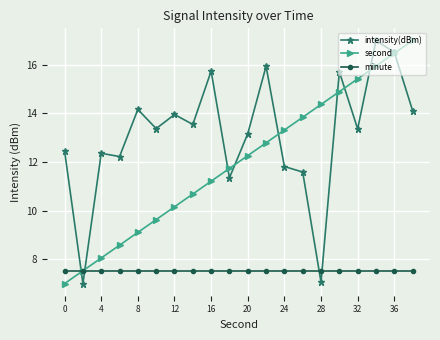

What is the maximum value shown in the chart?

17.0